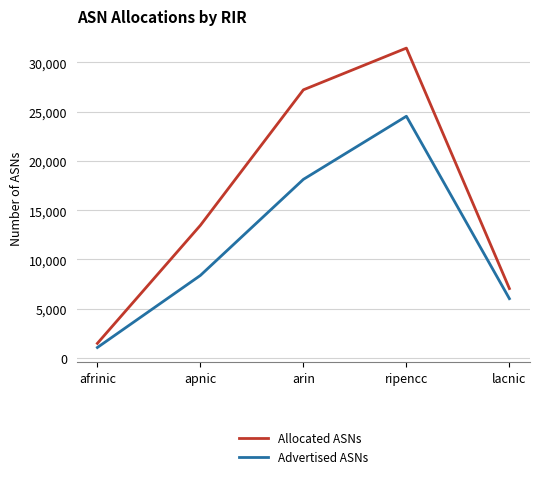

At how many categories does at least one series exceed 2523?

4